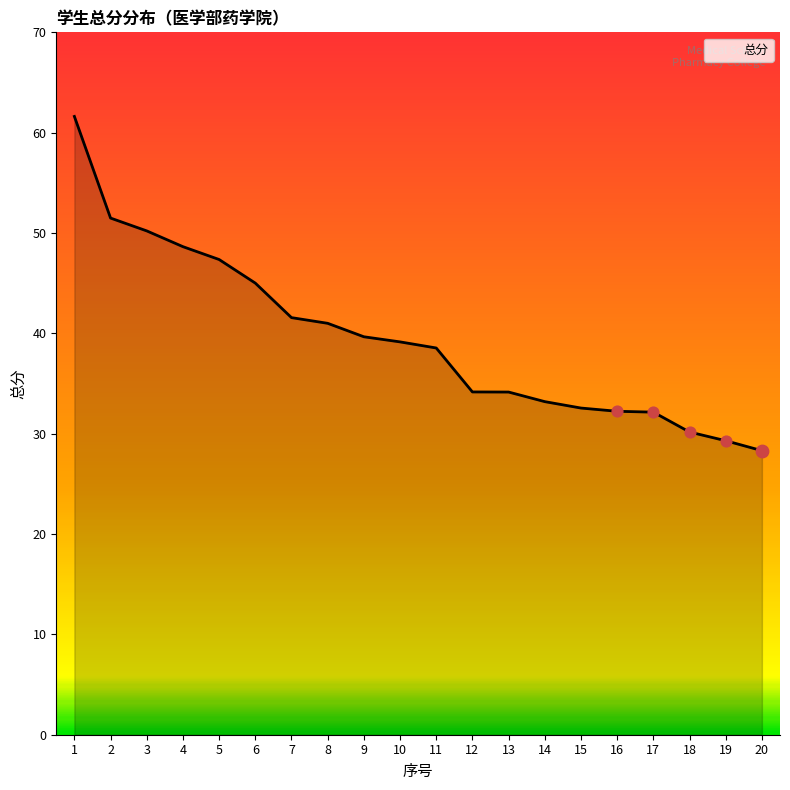

What is the change in value from 7 to 16?

-9.3